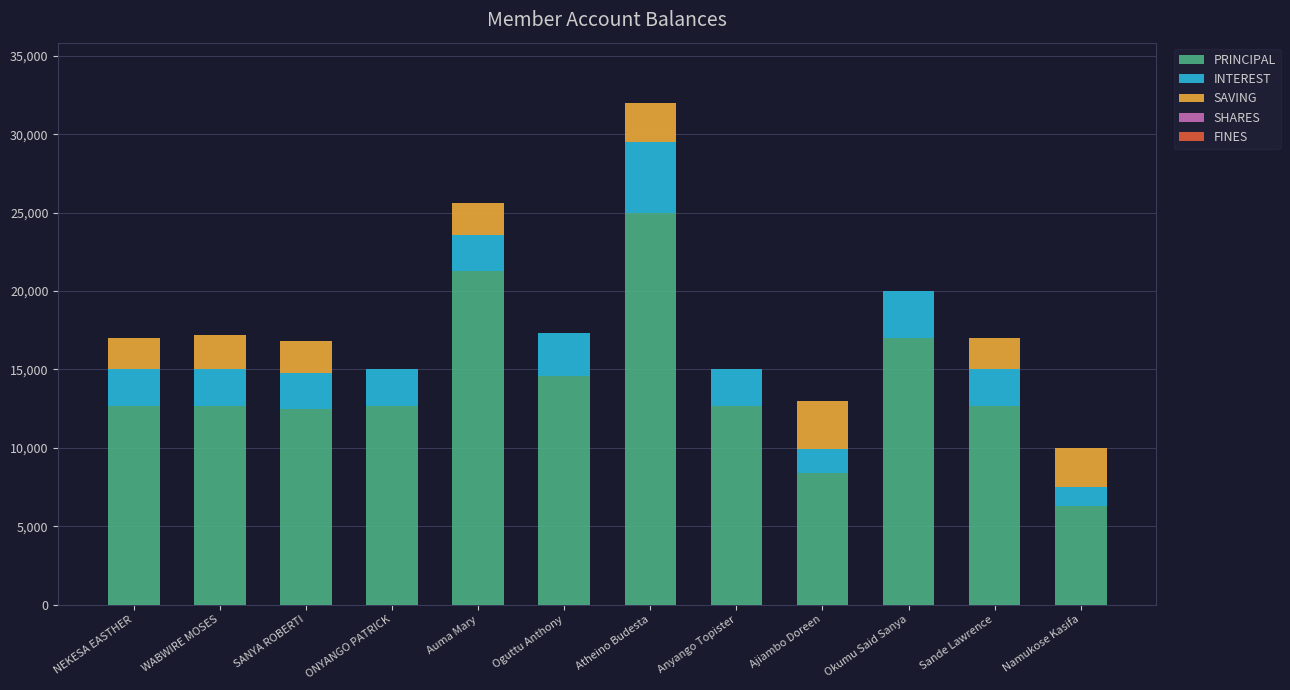

What is the highest value of the PRINCIPAL series?

25000